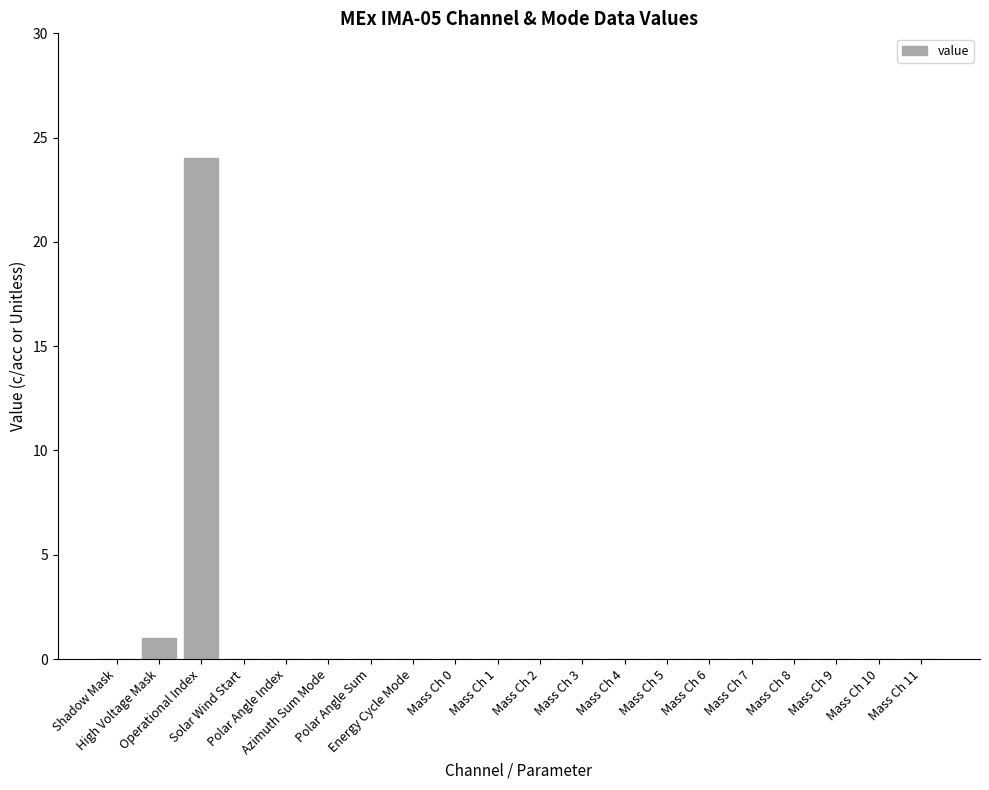

How many distinct data groups are displayed?

1